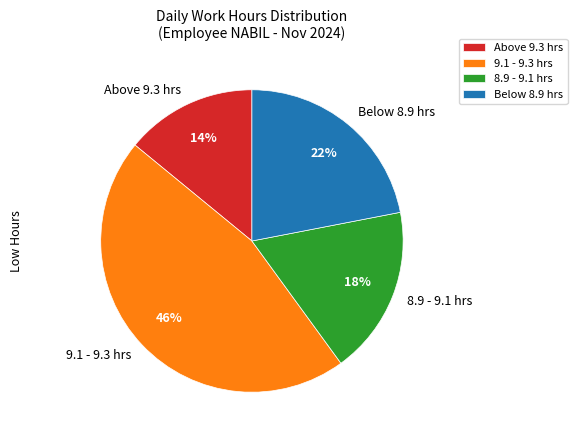

To the nearest percent, what portion does Above 9.3 hrs represent?

14%